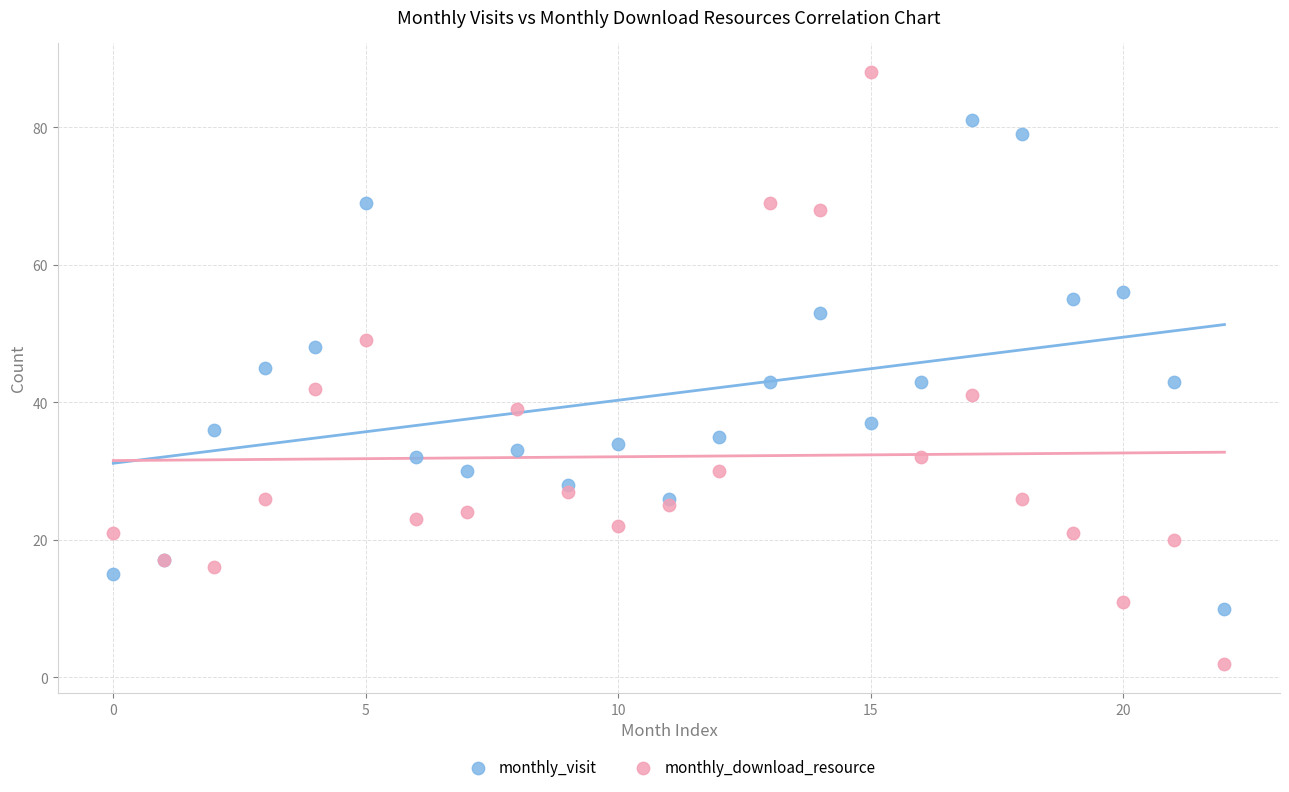

Which series contains the lowest Y value?

monthly_download_resource